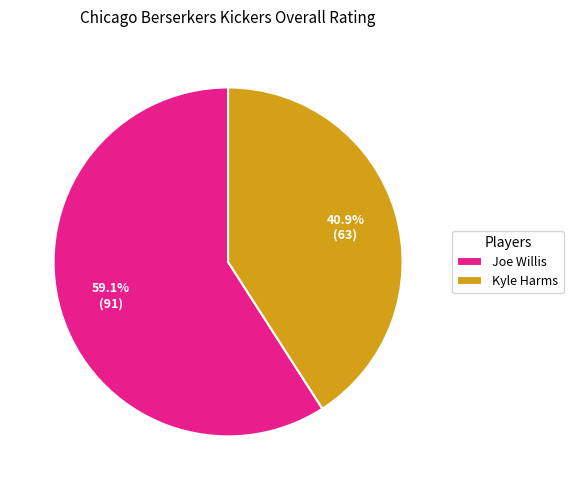

Is it true that Kyle Harms is 28% of the pie?

False